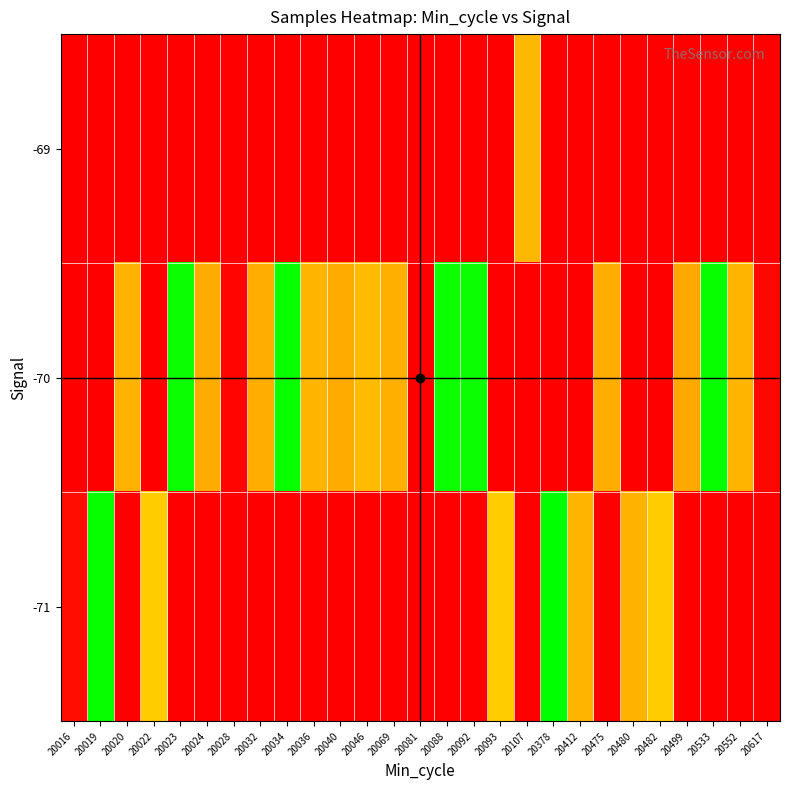

Reading left to right, what are all the values shown in this chart?

-69: 20016=5075364	20019=5075364	20020=5075364	20022=5075364	20023=5075364	20024=5075364	20028=5075364	20032=5075364	20034=5075364	20036=5075364	20040=5075364	20046=5075364	20069=5075364	20081=5075364	20088=5075364	20092=5075364	20093=5075364	20107=5094311	20378=5075364	20412=5075364	20475=5075364	20480=5075364	20482=5075364	20499=5075364	20533=5075364	20552=5075364	20617=5075364
-70: 20016=5075364	20019=5075364	20020=5093825	20022=5075364	20023=5113971	20024=5093099	20028=5075936	20032=5093269	20034=5114110	20036=5093939	20040=5092939	20046=5094590	20069=5093350	20081=5075364	20088=5113878	20092=5113961	20093=5075364	20107=5075364	20378=5075364	20412=5075364	20475=5093300	20480=5075364	20482=5075364	20499=5092712	20533=5114213	20552=5094049	20617=5076275
-71: 20016=5076799	20019=5114297	20020=5075364	20022=5096310	20023=5075364	20024=5075364	20028=5075364	20032=5075364	20034=5075364	20036=5075364	20040=5075364	20046=5075364	20069=5075364	20081=5075364	20088=5075364	20092=5075364	20093=5096315	20107=5075364	20378=5114639	20412=5093995	20475=5075364	20480=5093825	20482=5096315	20499=5075364	20533=5075364	20552=5075364	20617=5075364